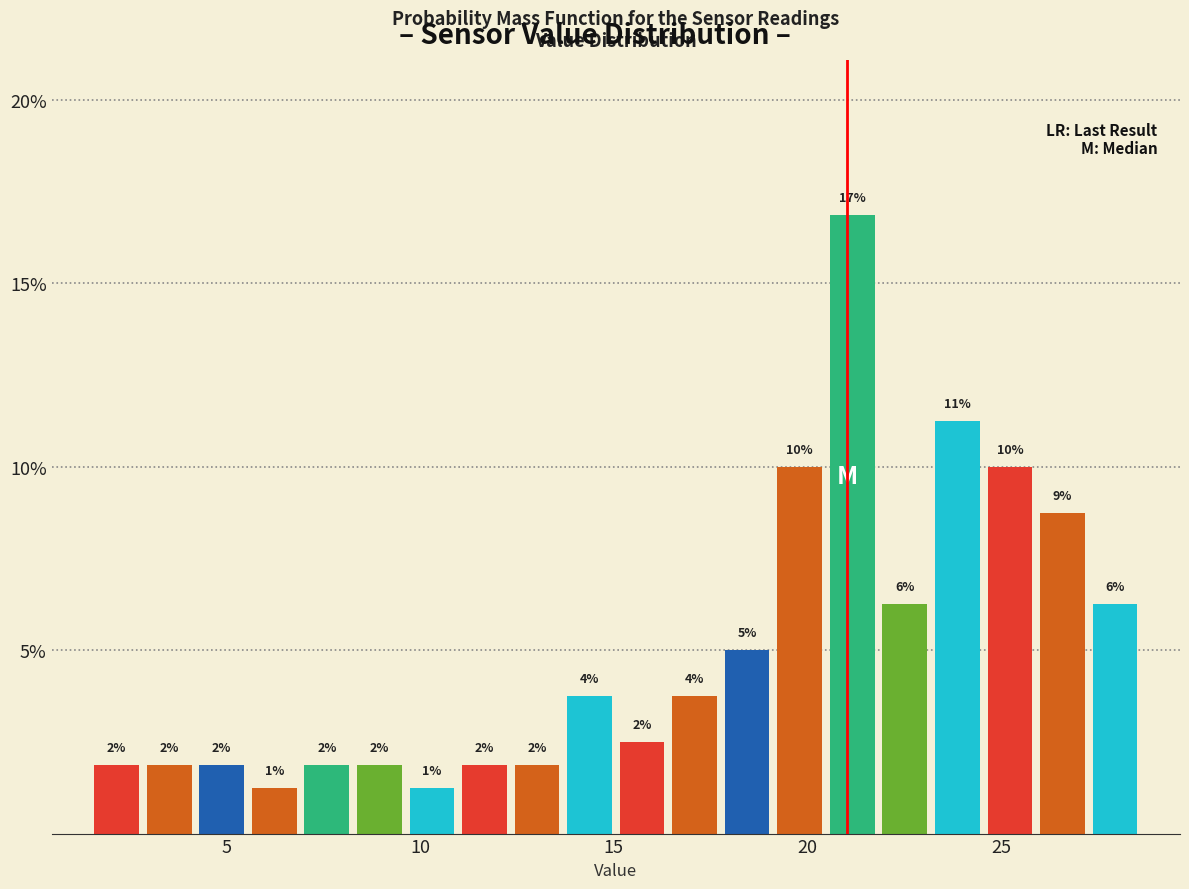

Around what value on the x-axis is the tallest bar? Give the approximate position of its centre, as read against the axis.

21.0